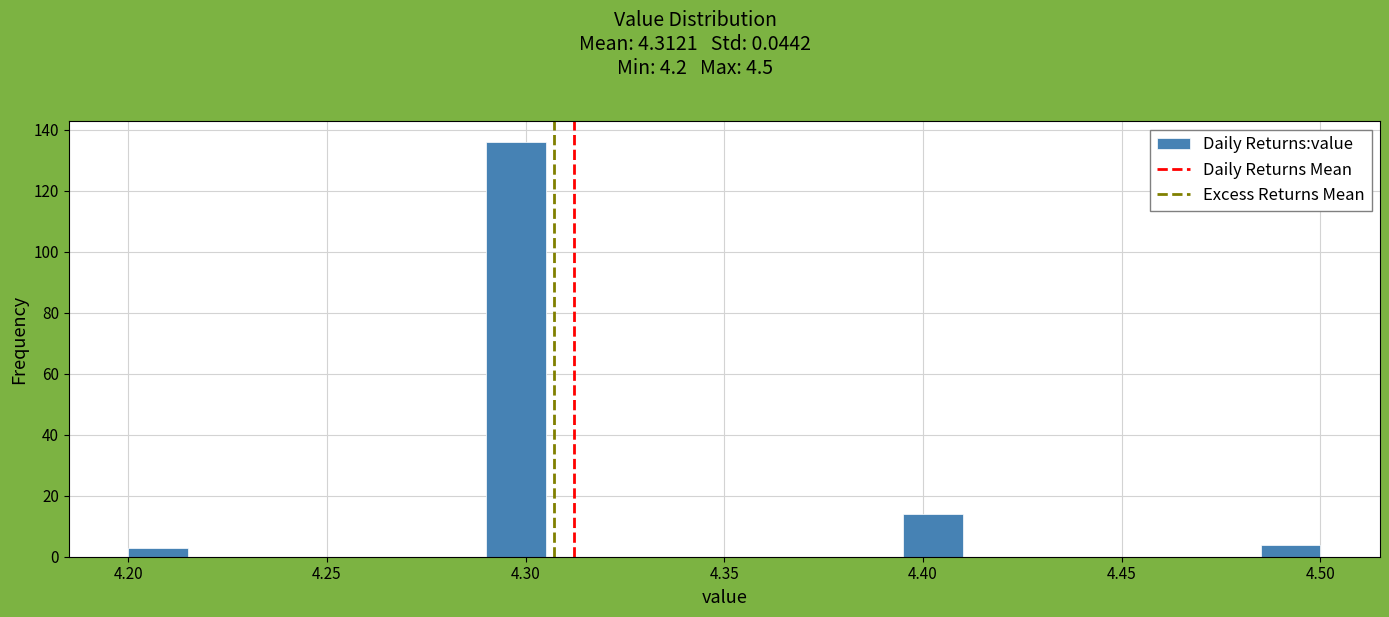

Around what value on the x-axis is the tallest bar? Give the approximate position of its centre, as read against the axis.

4.300